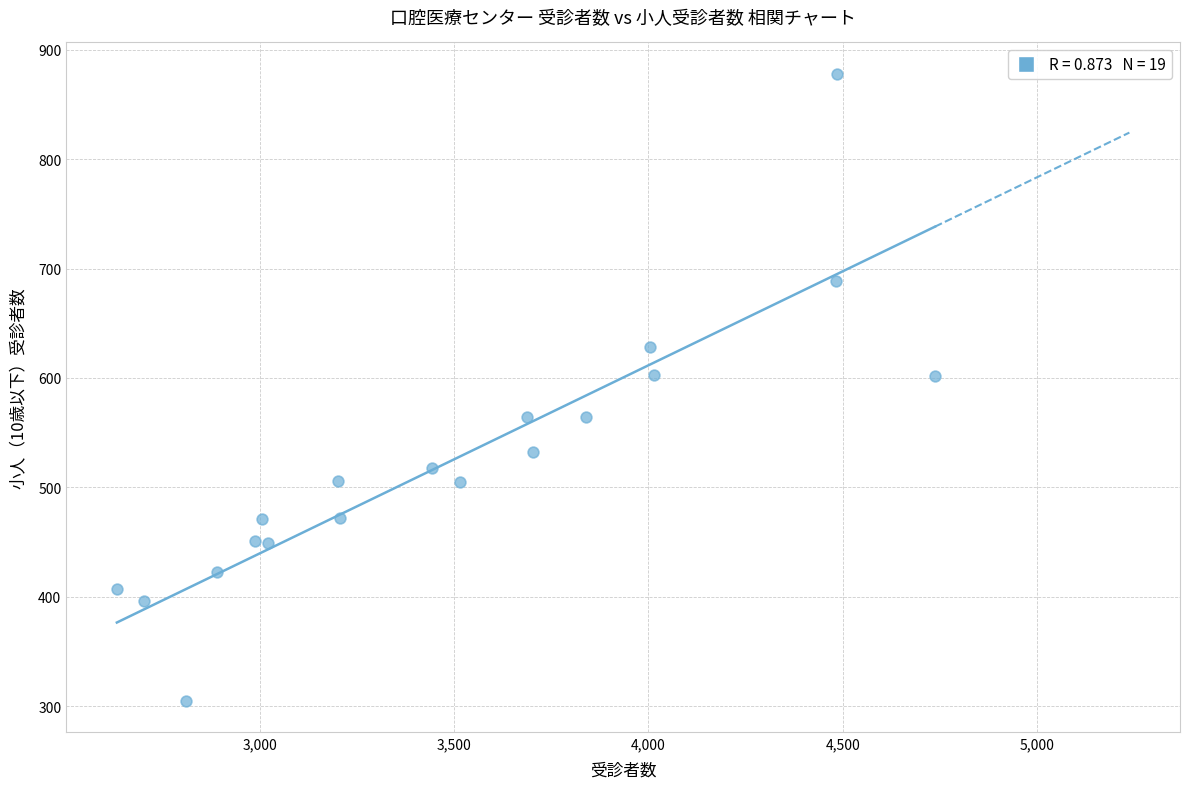

What is the range of Y values (max minus min)?

573